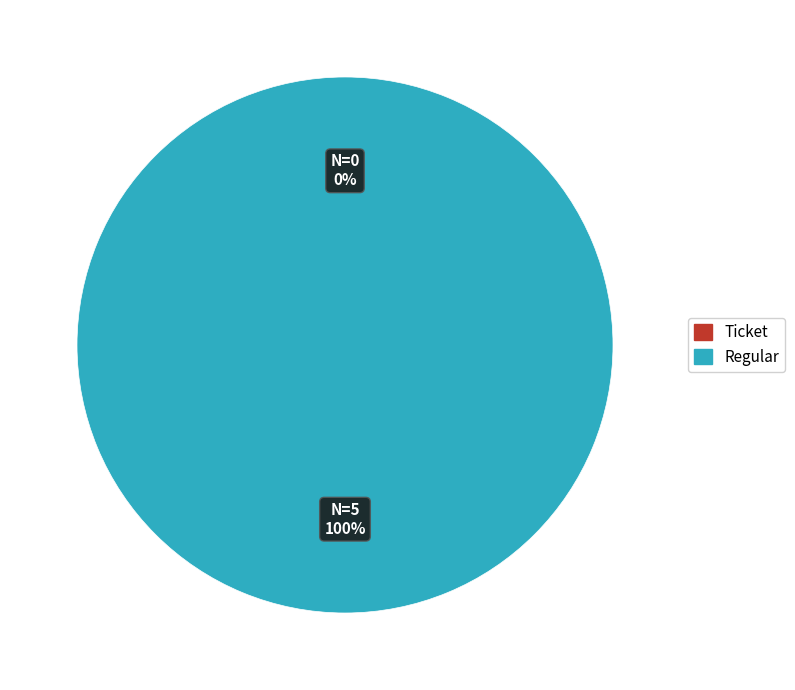

To the nearest percent, what is the average slice percentage?

50%